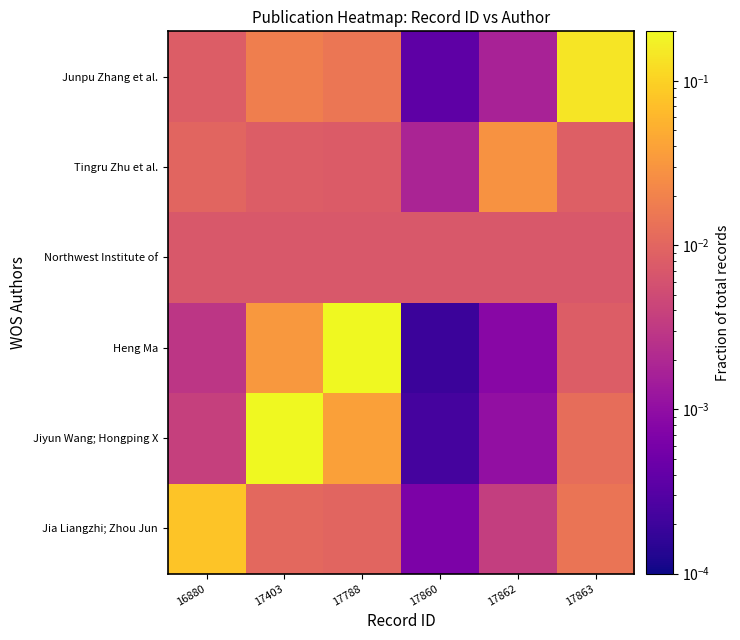

Which category has the lowest value across all series?

17860